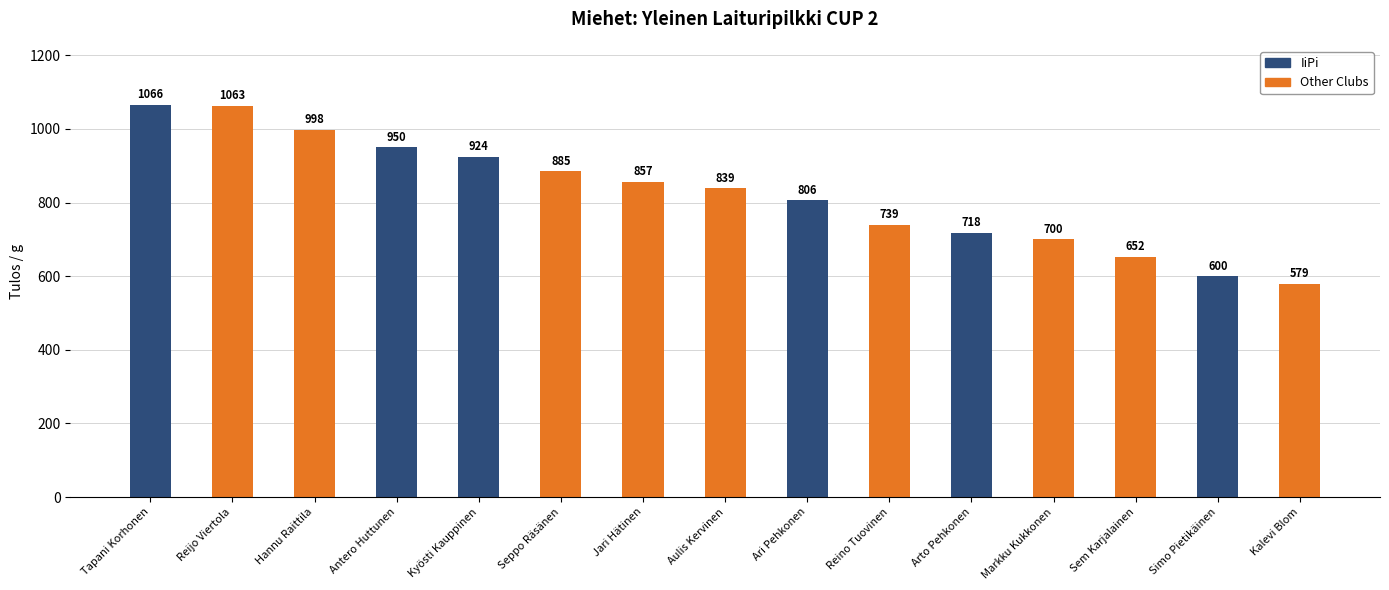

Reading right to left, extract all data points from this chart.

Kalevi Blom=579	Simo Pietikäinen=600	Sem Karjalainen=652	Markku Kukkonen=700	Arto Pehkonen=718	Reino Tuovinen=739	Ari Pehkonen=806	Aulis Kervinen=839	Jari Hätinen=857	Seppo Räsänen=885	Kyösti Kauppinen=924	Antero Huttunen=950	Hannu Raittila=998	Reijo Viertola=1063	Tapani Korhonen=1066